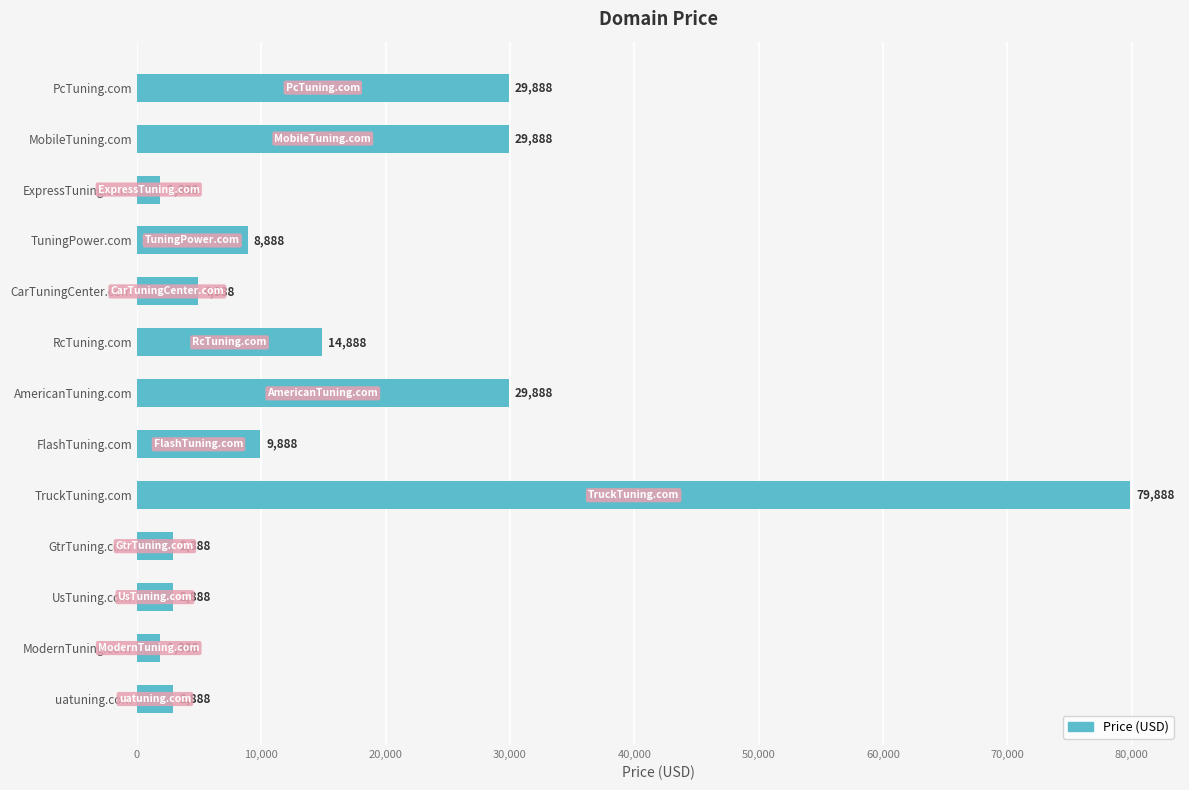

What is the label of the 1st bar from the bottom?

uatuning.com